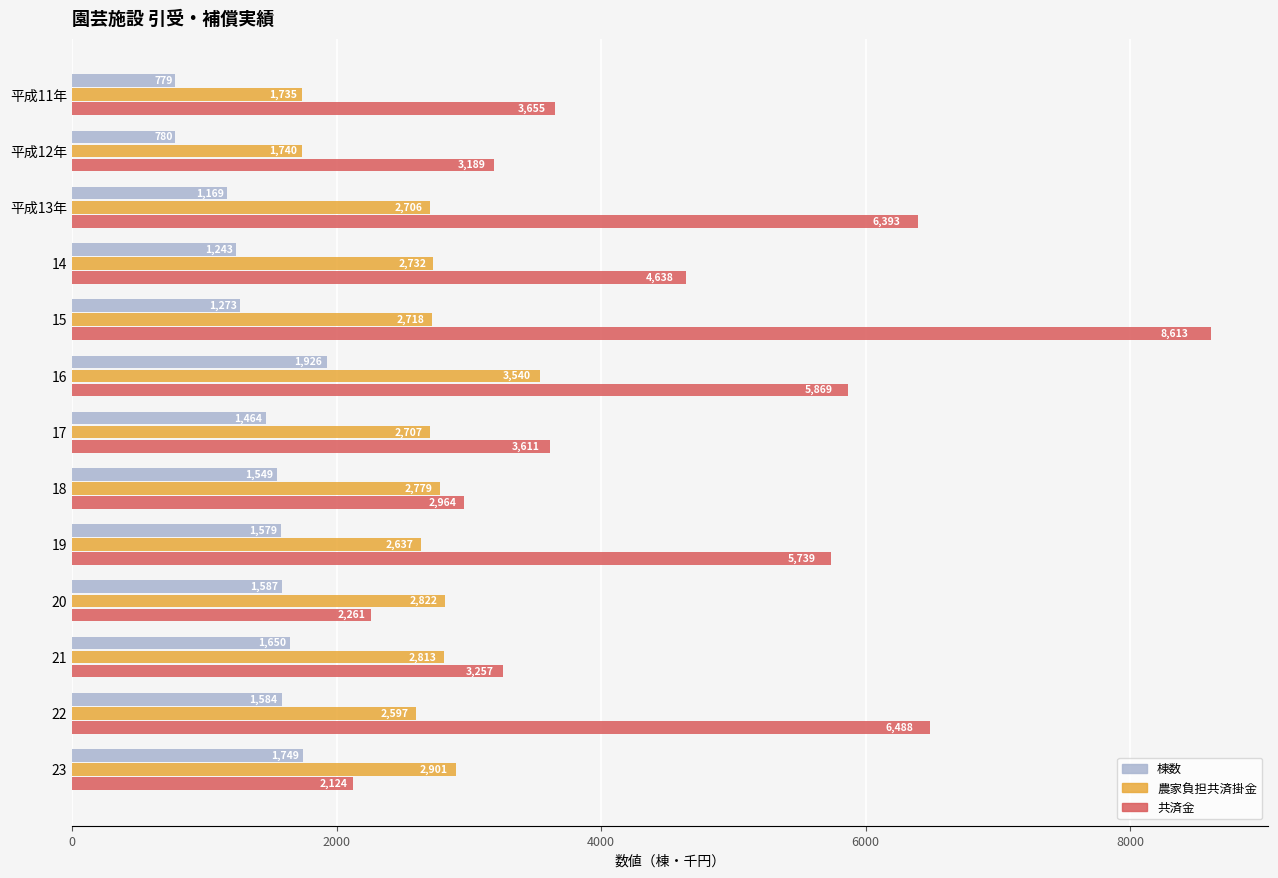

List the series in order of their peak value, lowest first.

棟数, 農家負担共済掛金, 共済金